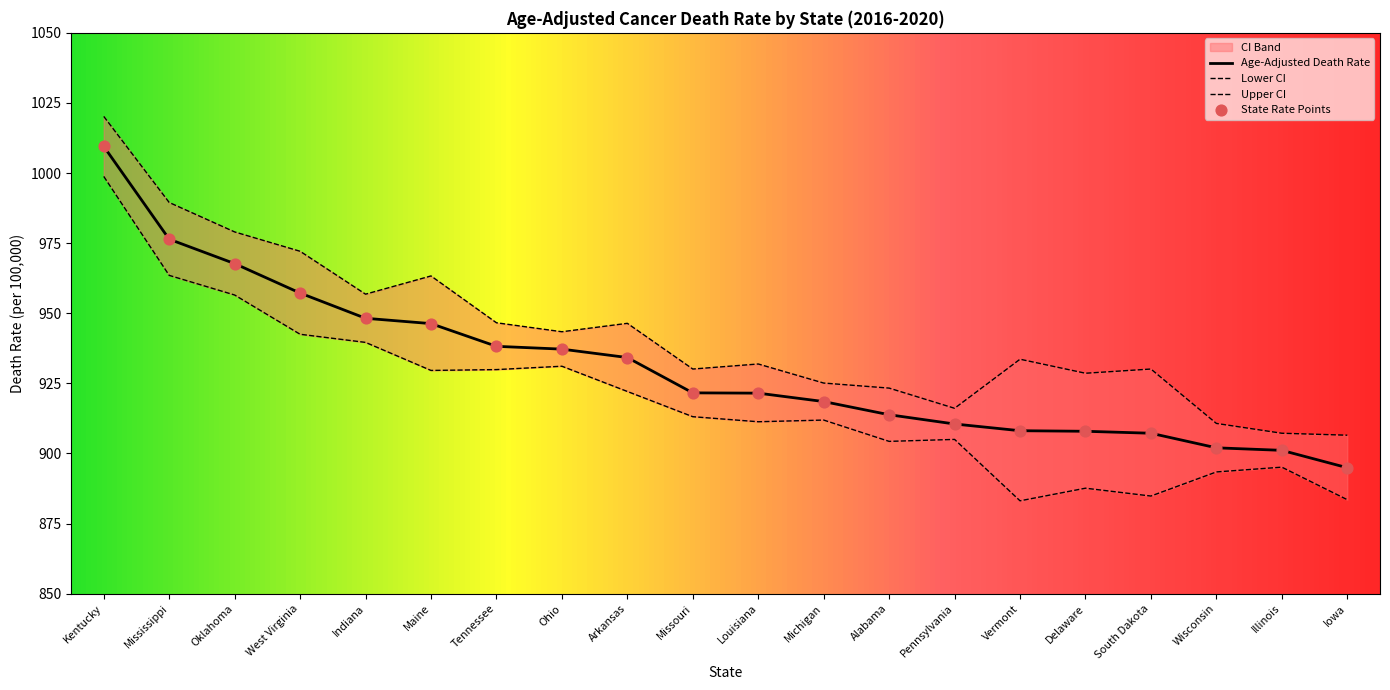

Which series contains the lowest Y value?

Lower CI